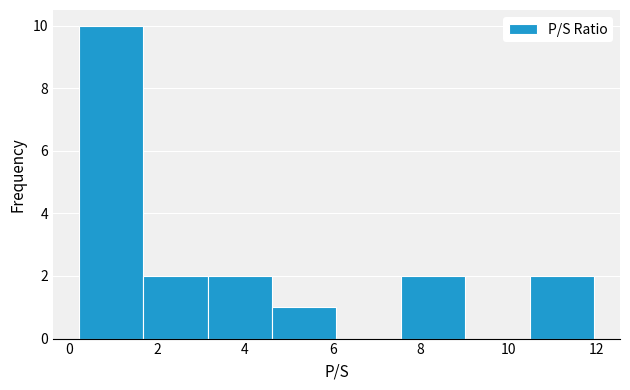

Reading left to right, transcribe this chart: for each bar, give the range it covers on the x-axis and its height. Neither the bar edges nor the heights are printed on the chart, so give them approximately, as read against the axes.

0.2 to 1.6: 10
1.6 to 3.2: 2
3.2 to 4.6: 2
4.6 to 6.0: 1
6.0 to 7.6: 0
7.6 to 9.0: 2
9.0 to 10.4: 0
10.4 to 12.0: 2